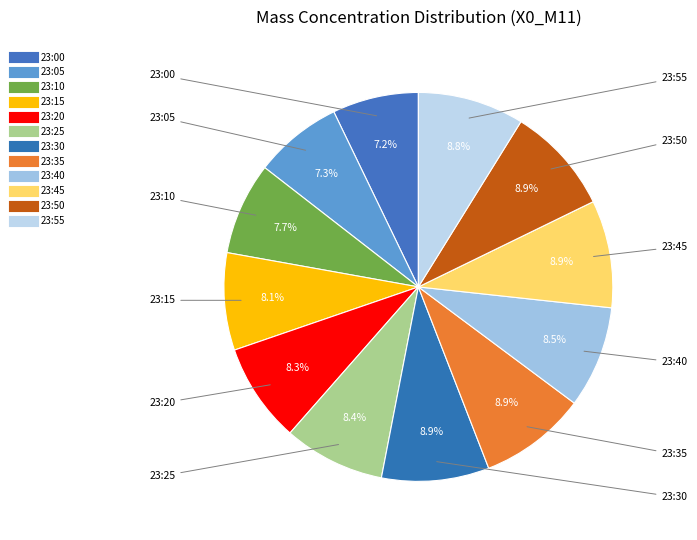

To the nearest percent, what is the combined percentage of 23:00 and 23:05?

14%